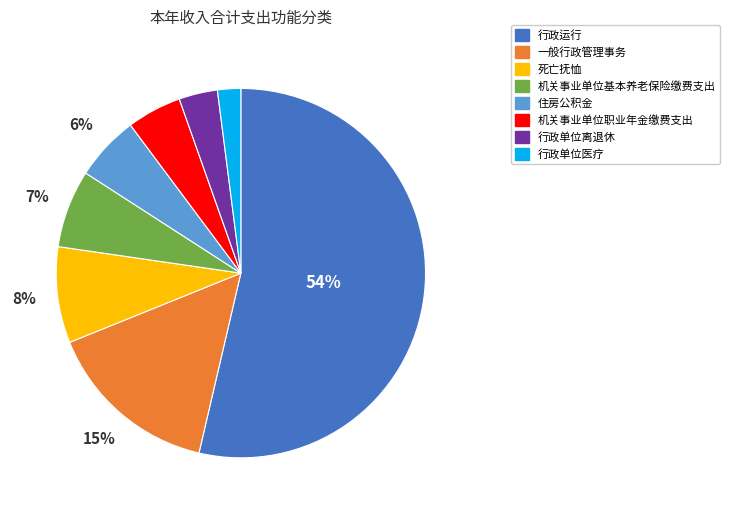

To the nearest percent, what is the difference between the 行政单位医疗 and 机关事业单位基本养老保险缴费支出 slice percentages?

5%